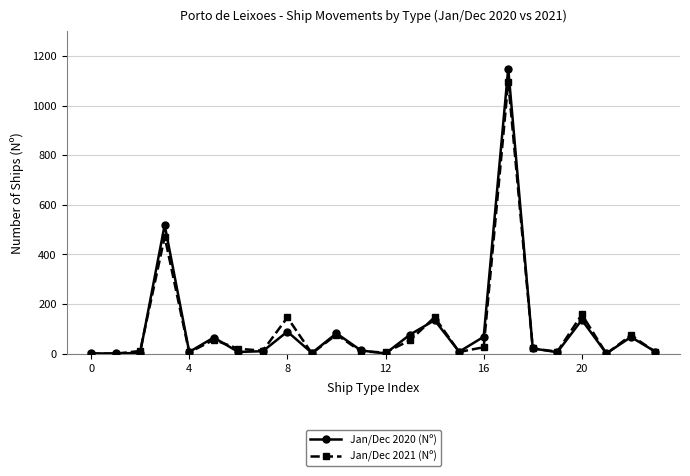

Rank the series by their maximum value, from lowest to highest.

Jan/Dec 2021 (Nº), Jan/Dec 2020 (Nº)